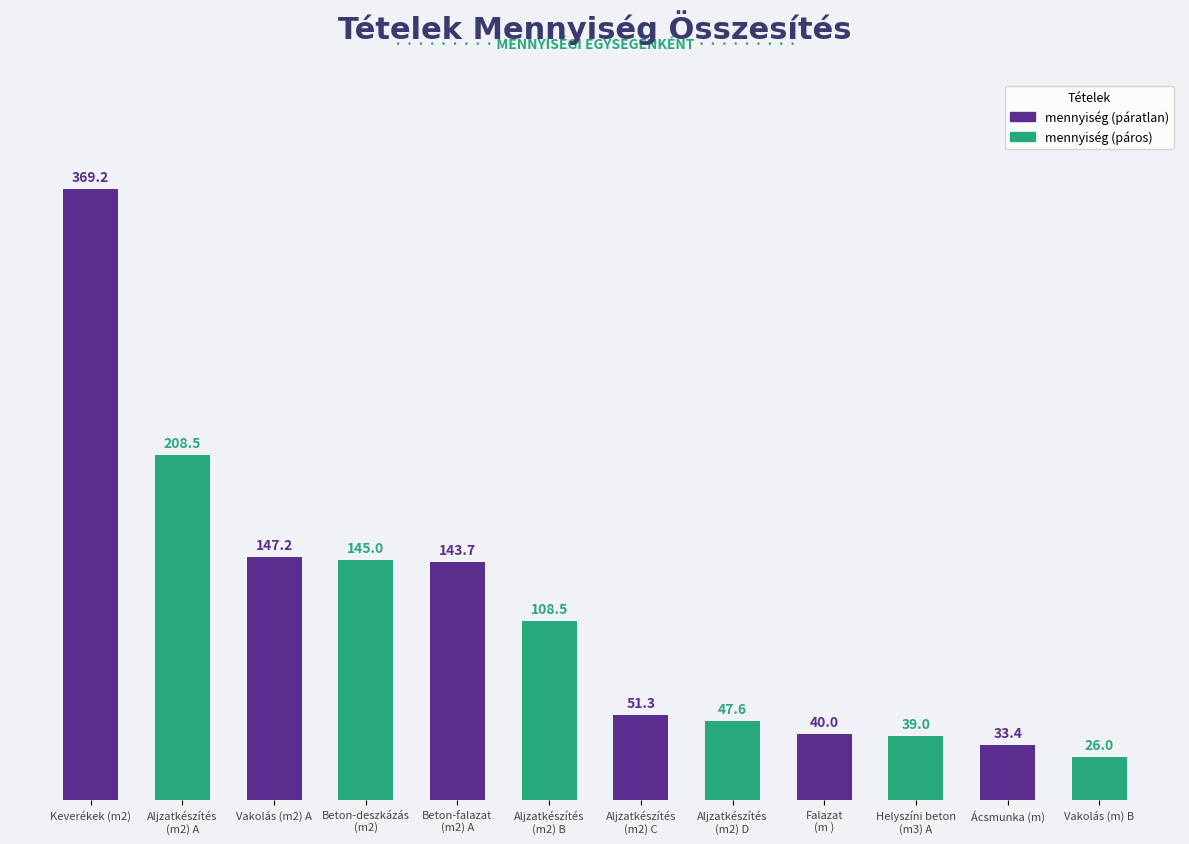

Does the chart contain any negative values?

No